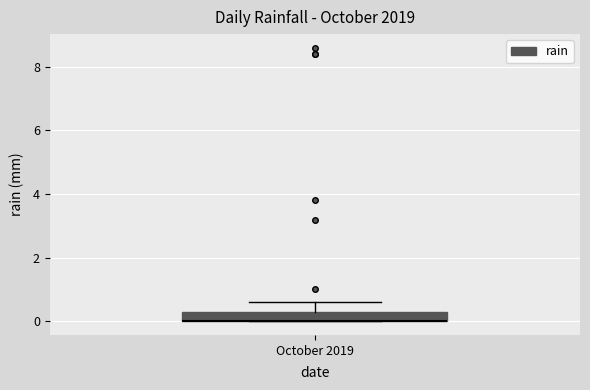

Where is the lower edge of the box for October 2019 on the y-axis? The values are not printed on the chart, so give them approximately, as read against the axis.

0.0